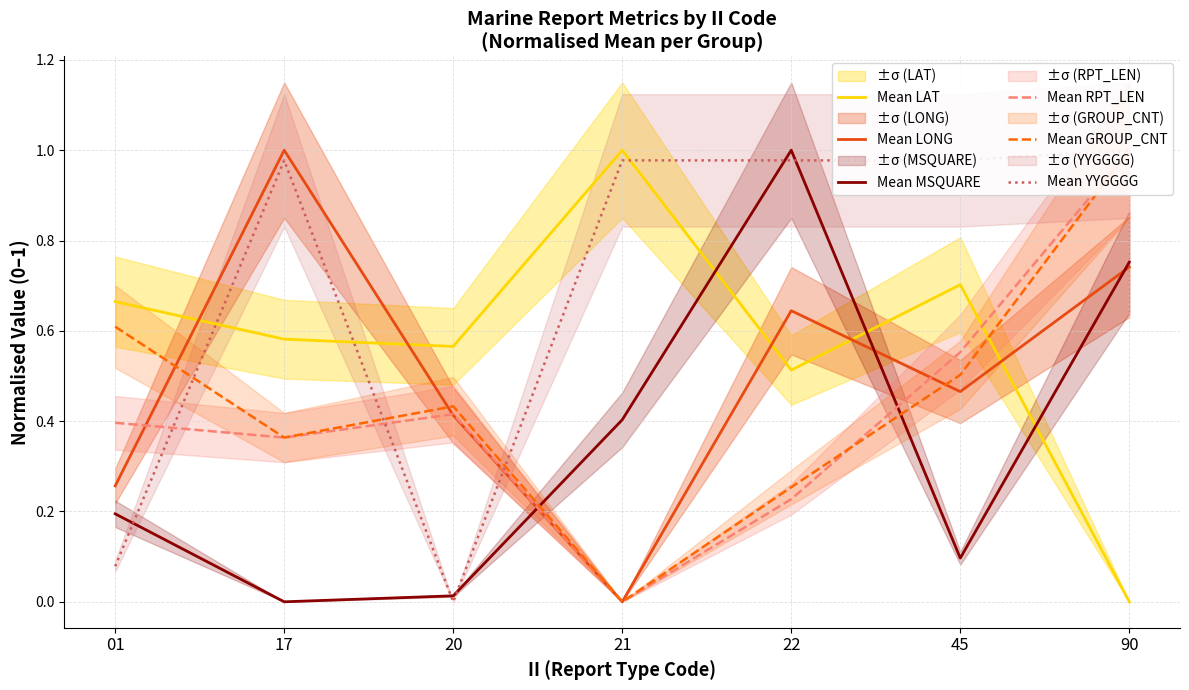

Reading left to right, transcribe all the data shown in this chart.

Mean LAT: 01=0.7	17=0.6	20=0.6	21=1.0	22=0.5	45=0.7	90=0.0
Mean LONG: 01=0.3	17=1.0	20=0.4	21=0.0	22=0.6	45=0.5	90=0.7
Mean MSQUARE: 01=0.2	17=0.0	20=0.0	21=0.4	22=1.0	45=0.1	90=0.8
Mean RPT_LEN: 01=0.4	17=0.4	20=0.4	21=0.0	22=0.2	45=0.6	90=1.0
Mean GROUP_CNT: 01=0.6	17=0.4	20=0.4	21=0.0	22=0.3	45=0.5	90=1.0
Mean YYGGGG: 01=0.1	17=1.0	20=0.0	21=1.0	22=1.0	45=1.0	90=1.0